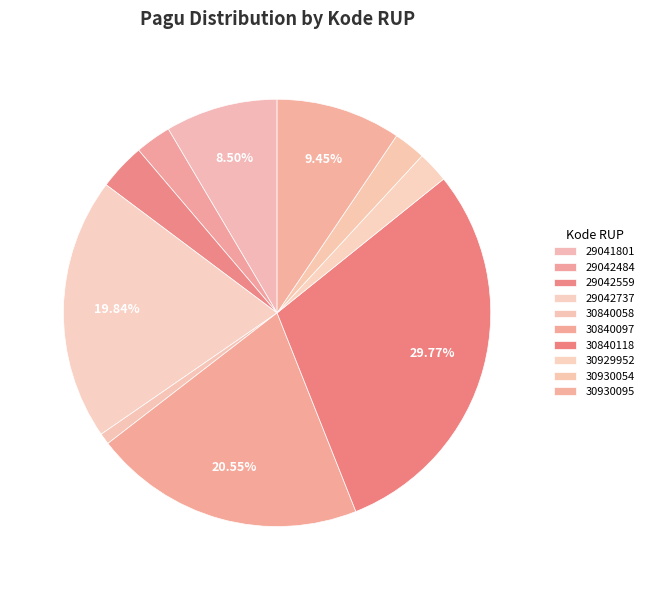

How many segments does this pie chart have?

10